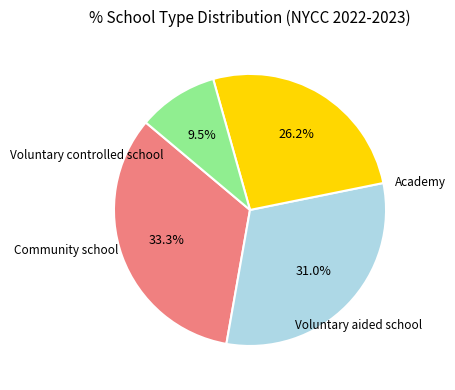

How many segments does this pie chart have?

4